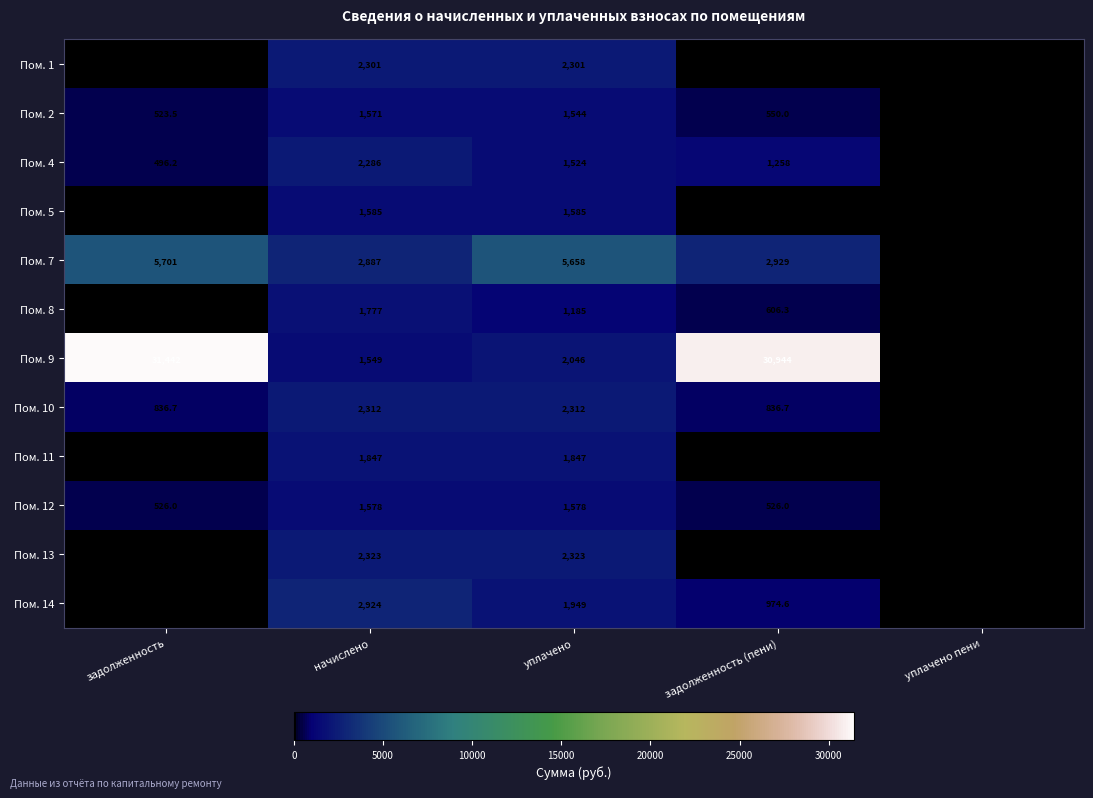

Is it true that Пом. 10 equals 1335.5 at уплачено?

False